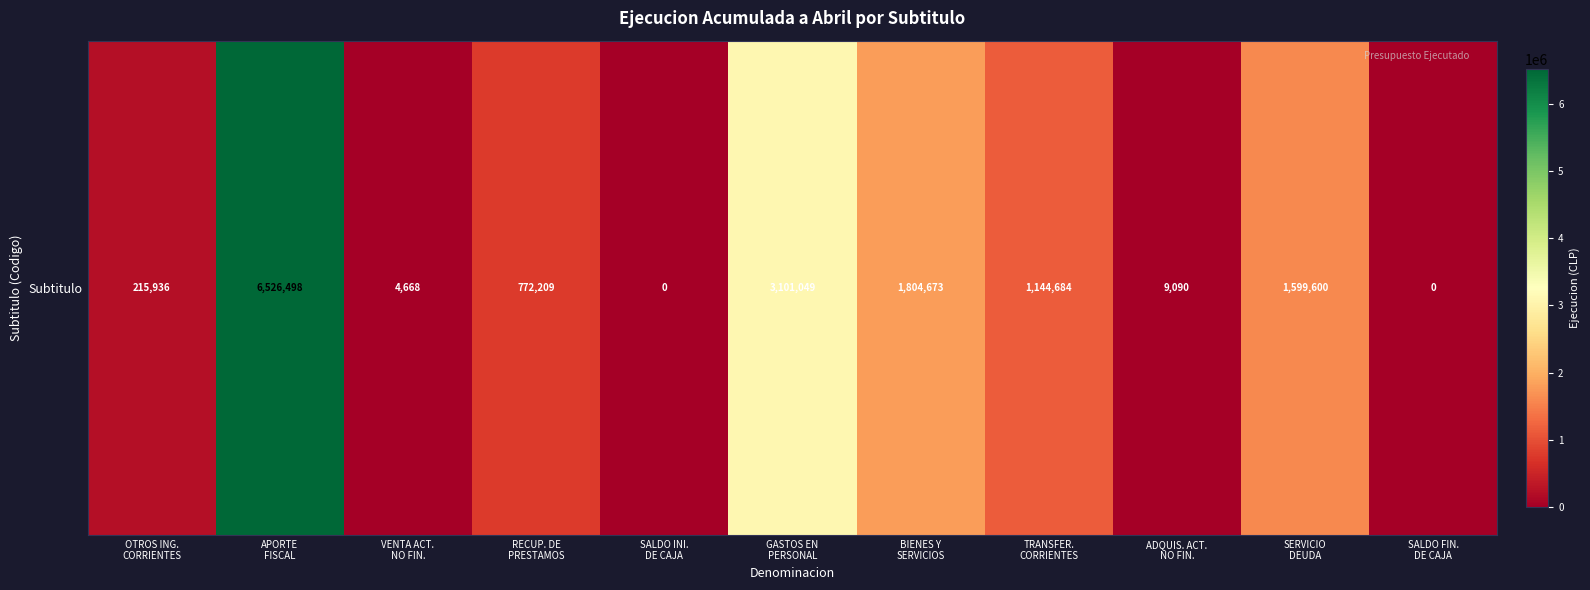

What is the difference between the second highest and minimum values?

3101049